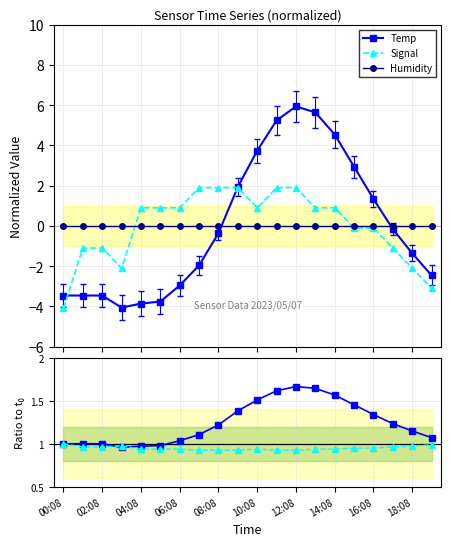

True or false: Signal ratio and Signal intersect in this chart.

True